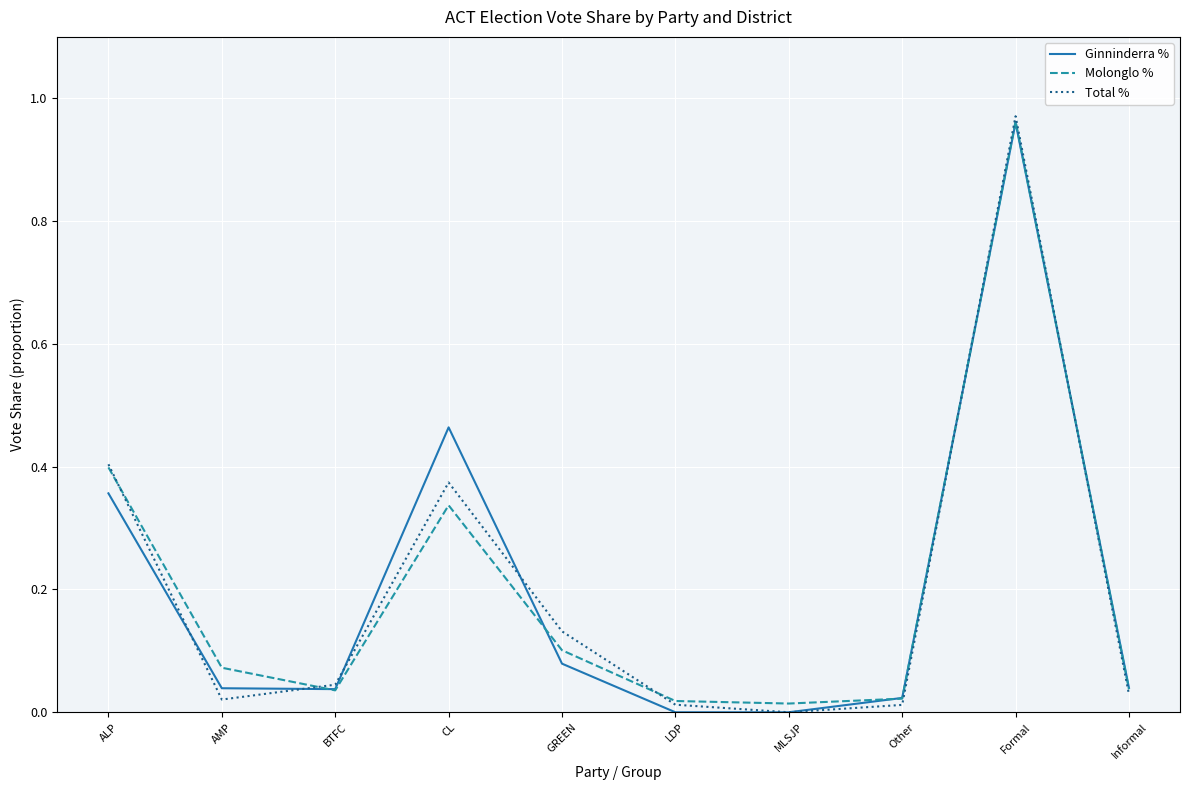

What position from the left is ALP?

1